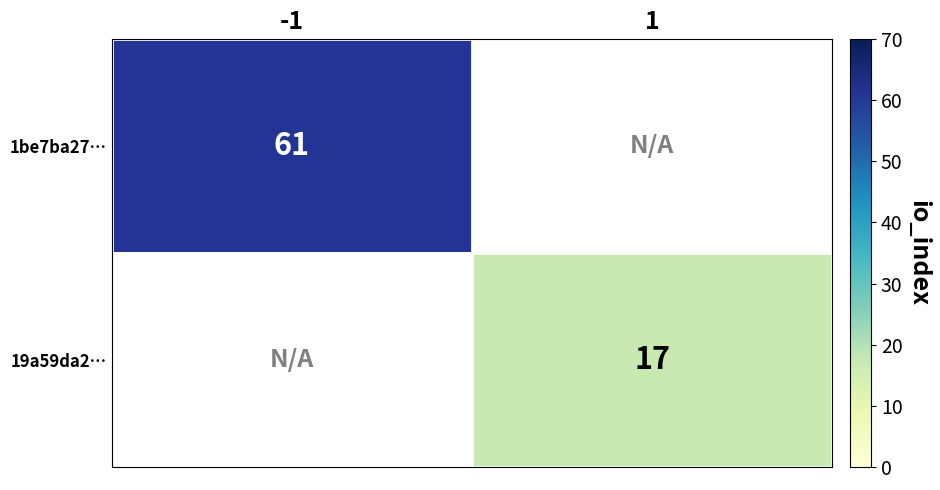

The 19a59da2… series shows 17 at 1. True or false?

True